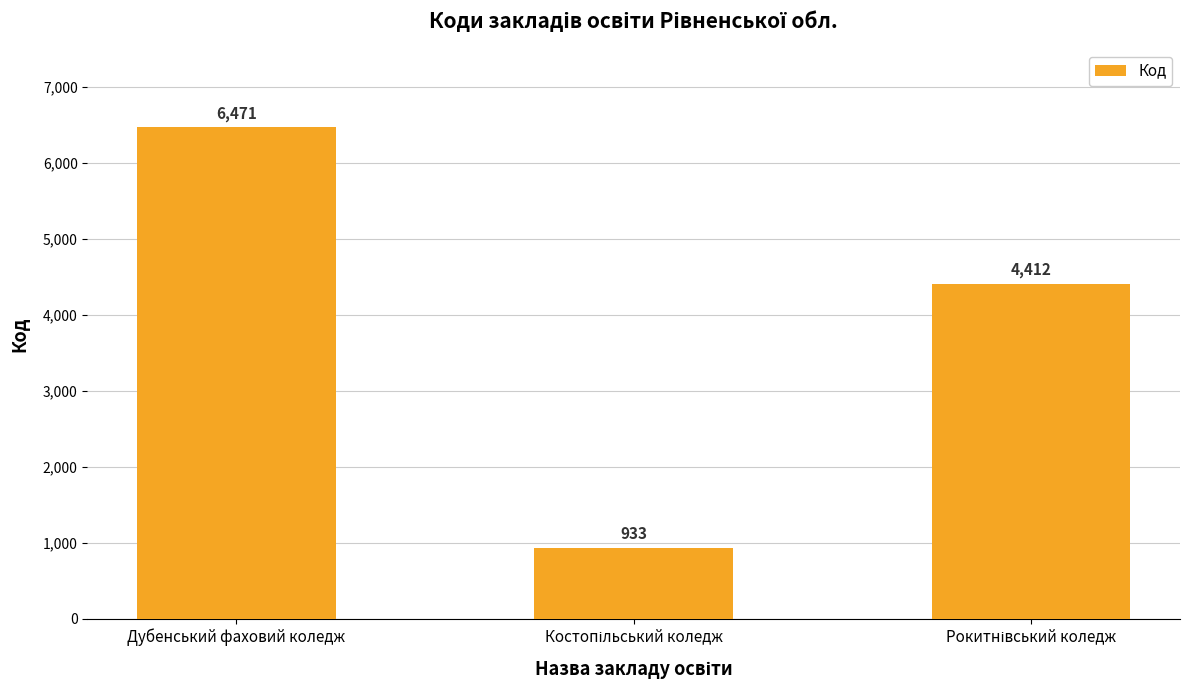

The chart shows a value of 3720 at Дубенський фаховий коледж. True or false?

False